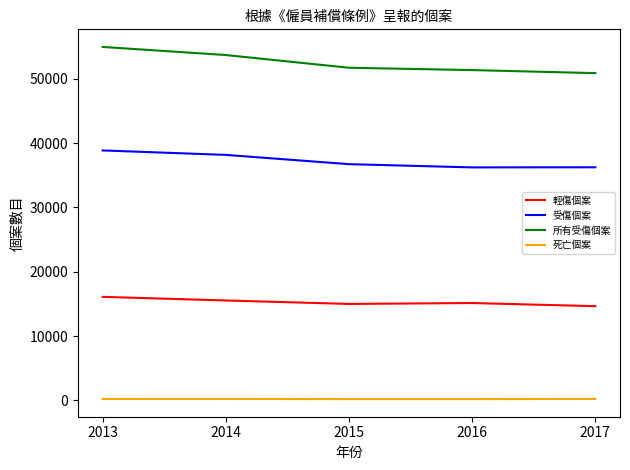

True or false: 輕傷個案 and 受傷個案 cross at least once.

False